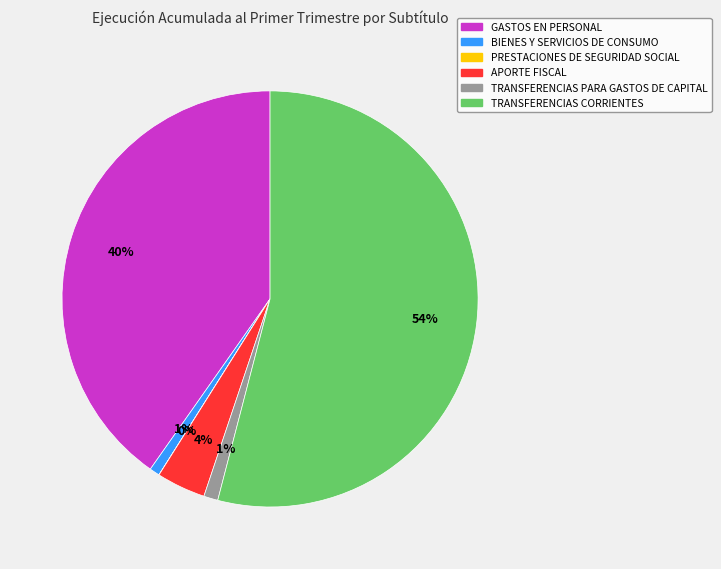

Which category has the biggest portion of the pie?

TRANSFERENCIAS CORRIENTES